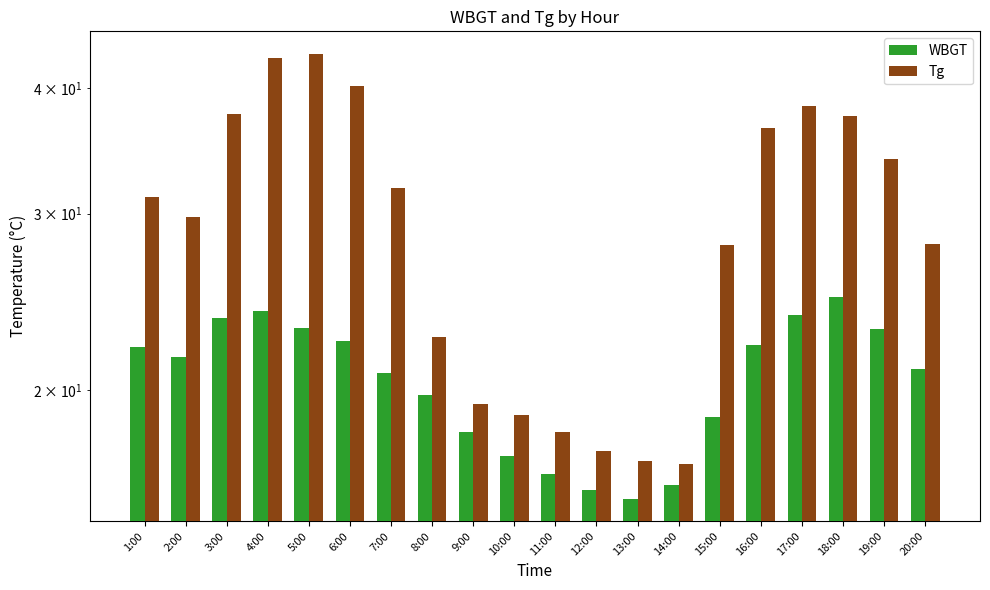

What is the greatest value displayed?

43.3